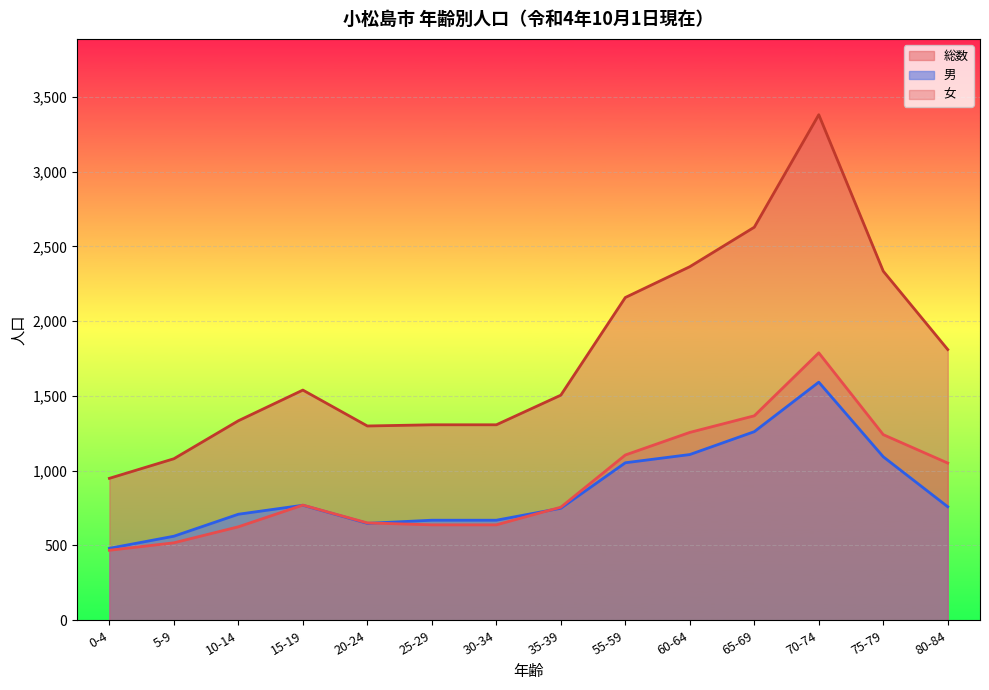

True or false: 男 has a value of 1604 at 75-79.

False